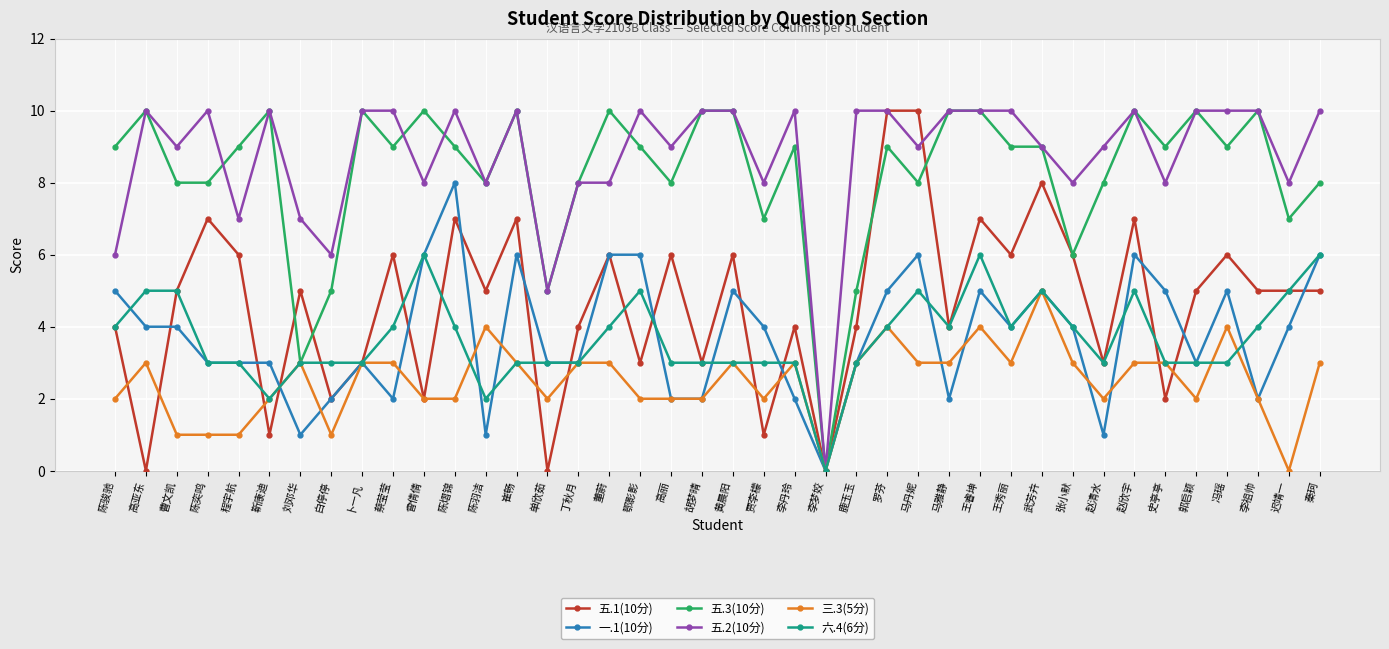

Which series changed the most between 陈奕鸣 and 崔畅?

一.1(10分)